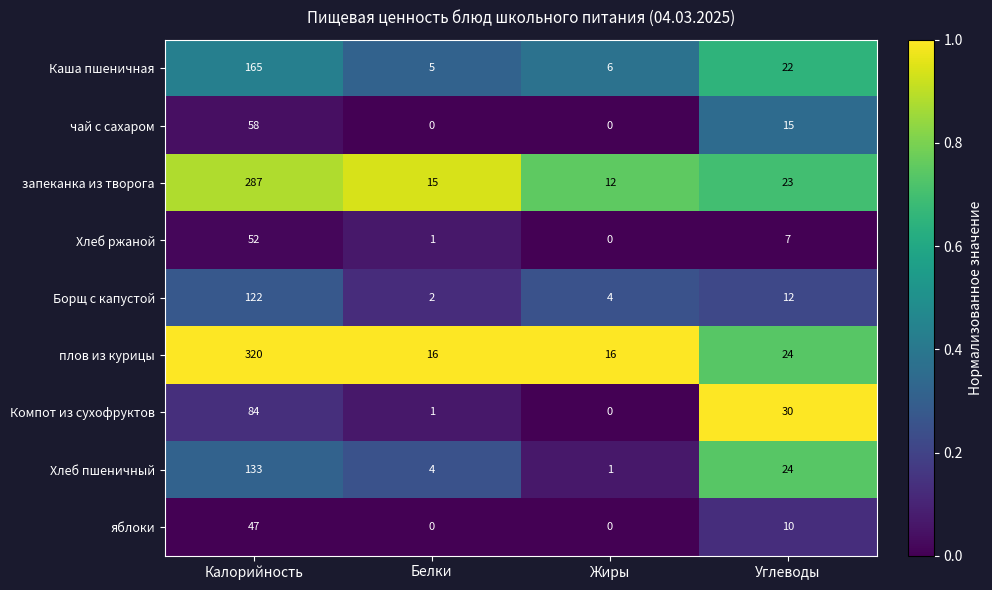

Rank the series at Калорийность from highest to lowest value.

плов из курицы, запеканка из творога, Каша пшеничная, Хлеб пшеничный, Борщ с капустой, Компот из сухофруктов, чай с сахаром, Хлеб ржаной, яблоки